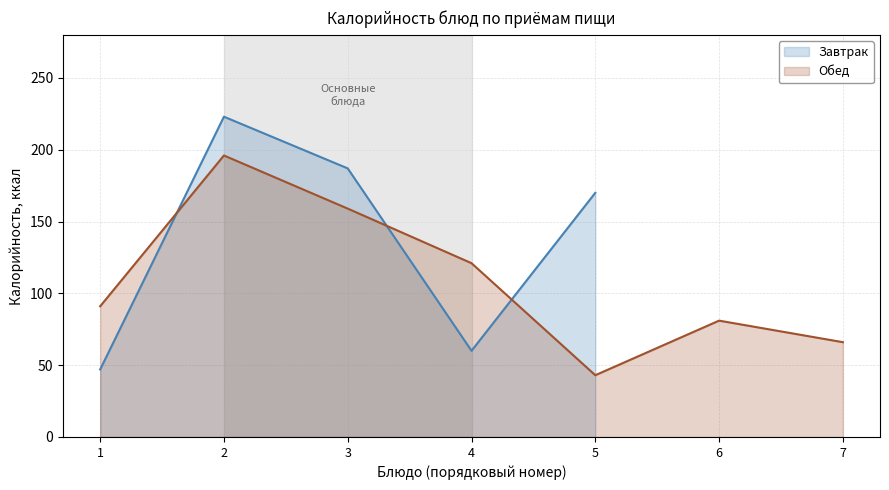

The value of Обед at 2 is 196. True or false?

True